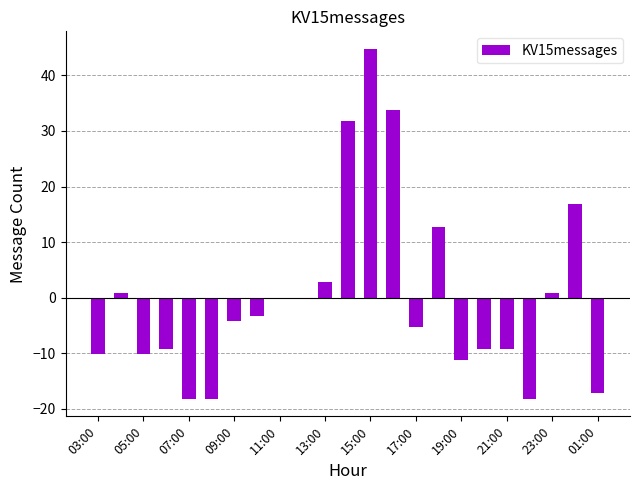

Reading right to left, list all the values displayed in this chart.

-17.2	16.8	0.8	-18.2	-9.2	-9.2	-11.2	12.8	-5.2	33.8	44.8	31.8	2.8	-0.2	-0.2	-3.2	-4.2	-18.2	-18.2	-9.2	-10.2	0.8	-10.2